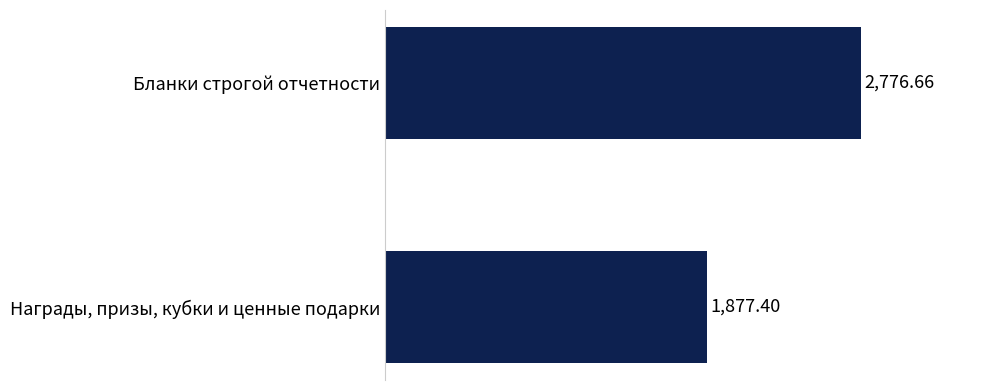

Count the number of categories in the chart.

2